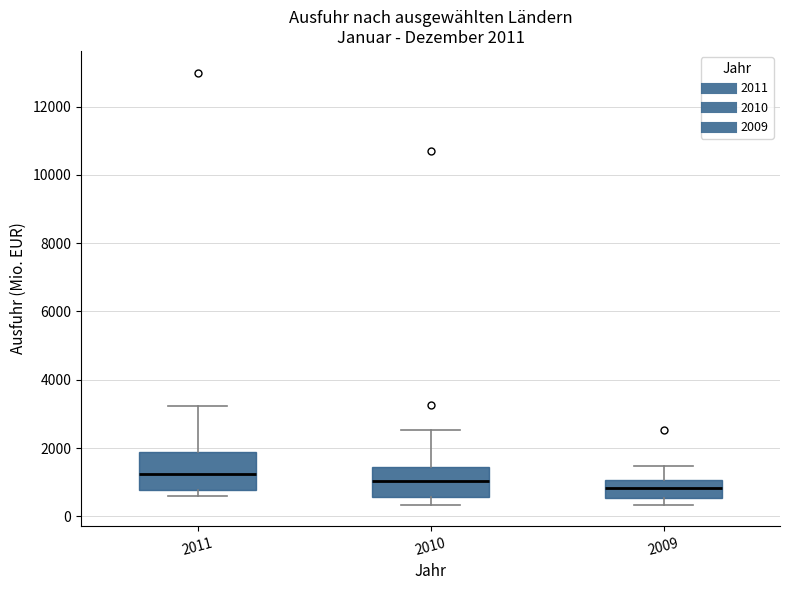

Comparing the boxes themselves (not the whiskers), which one is the tallest?

2011